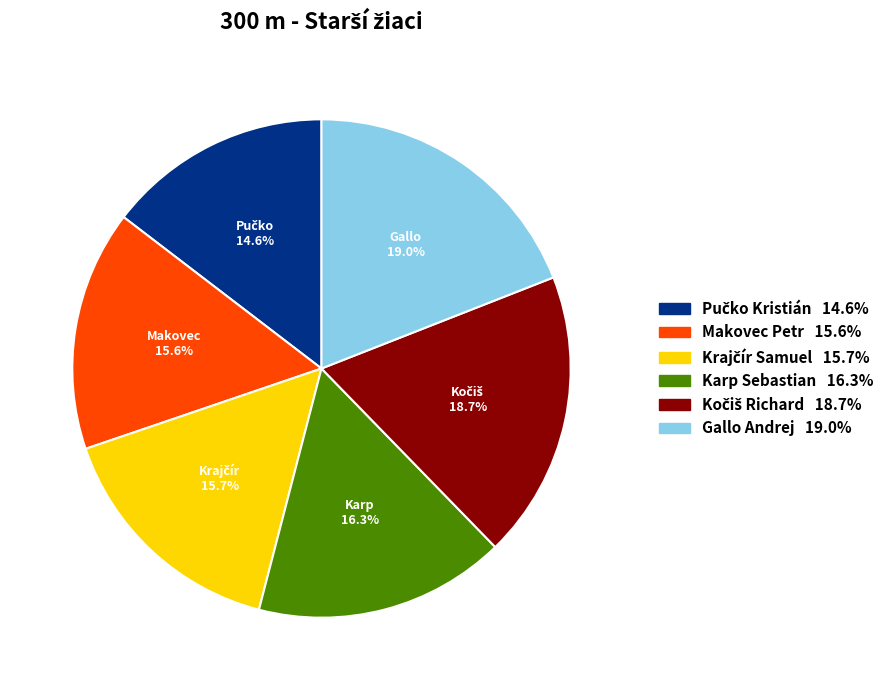

Does Makovec Petr account for over 50% of the chart?

No